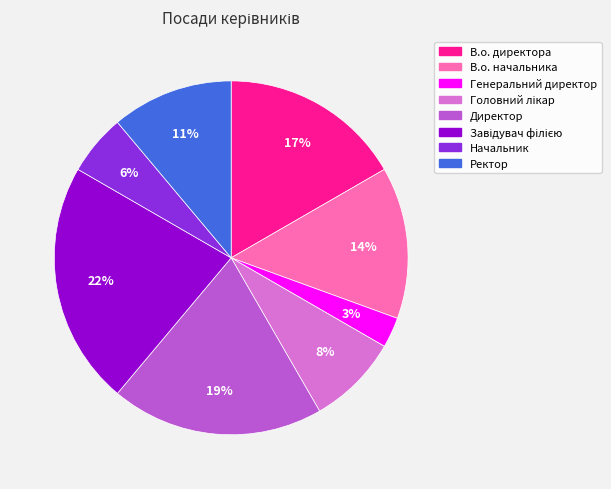

Count the number of slices in the pie.

8